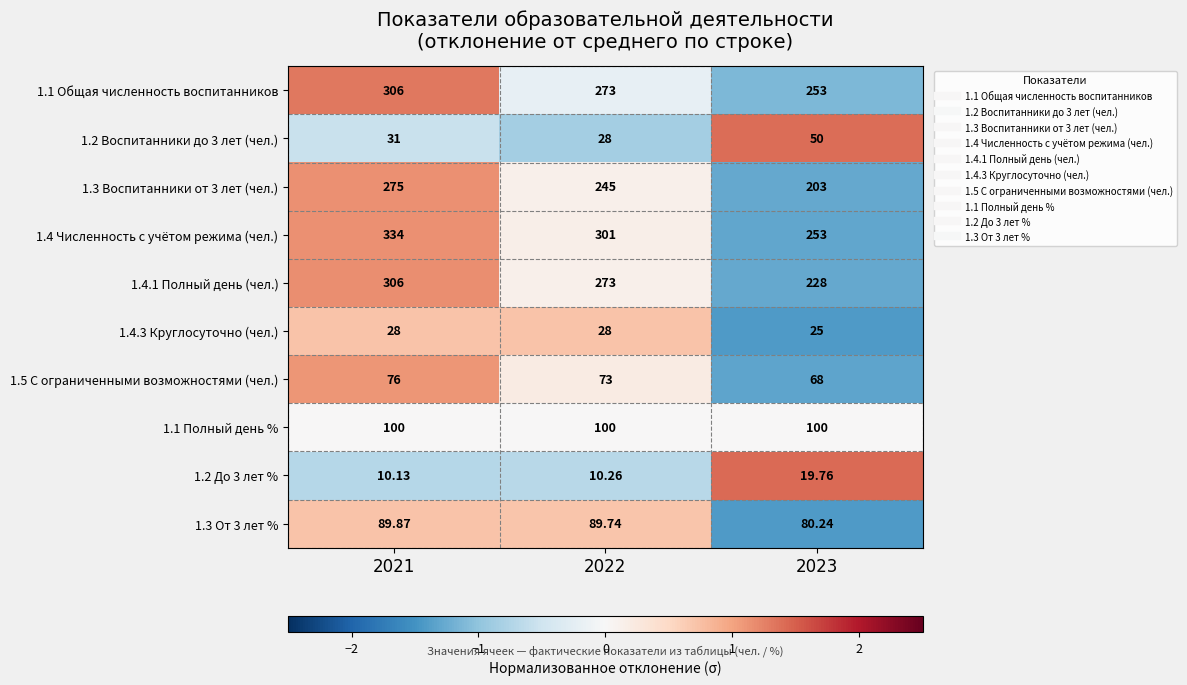

How many categories are shown in the chart?

3